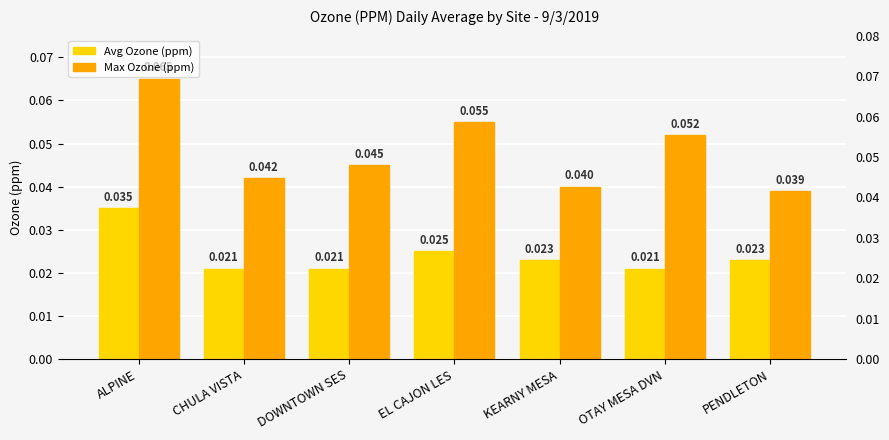

How many series are shown in this chart?

2